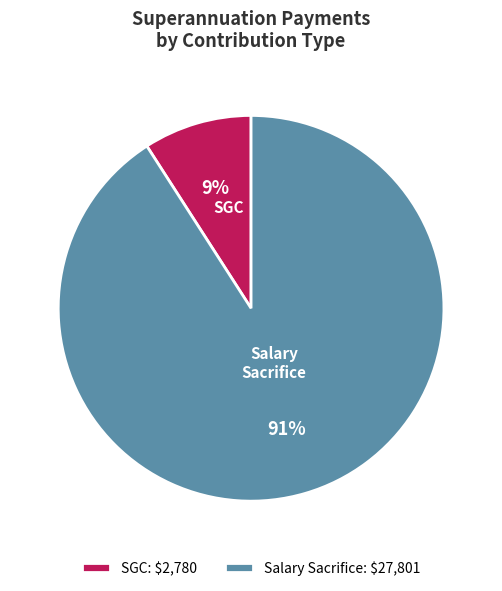

Which has a higher value, SGC or Salary Sacrifice?

Salary Sacrifice